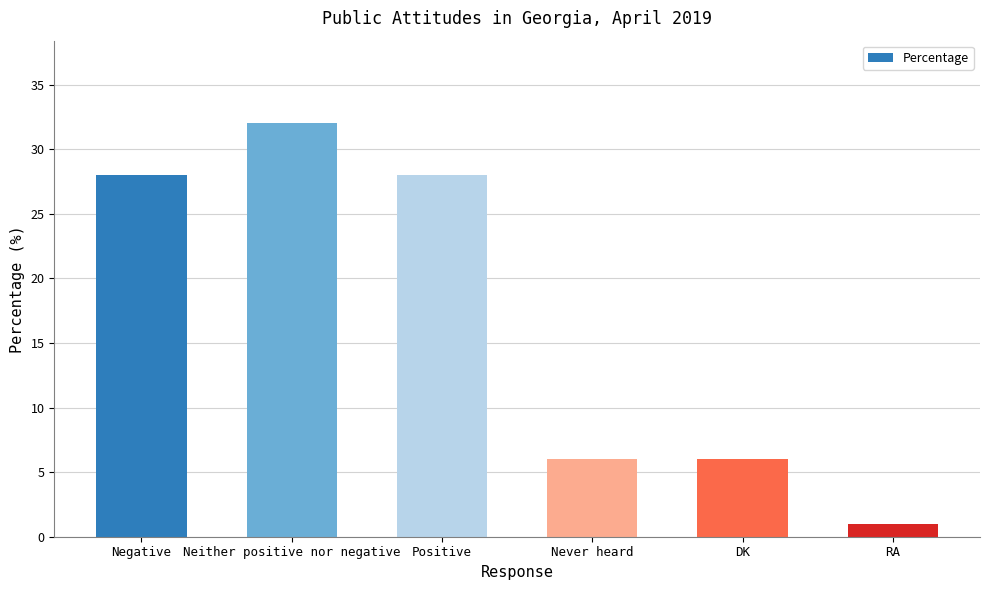

Approximately how many times larger is the value at RA compared to DK?

0.2